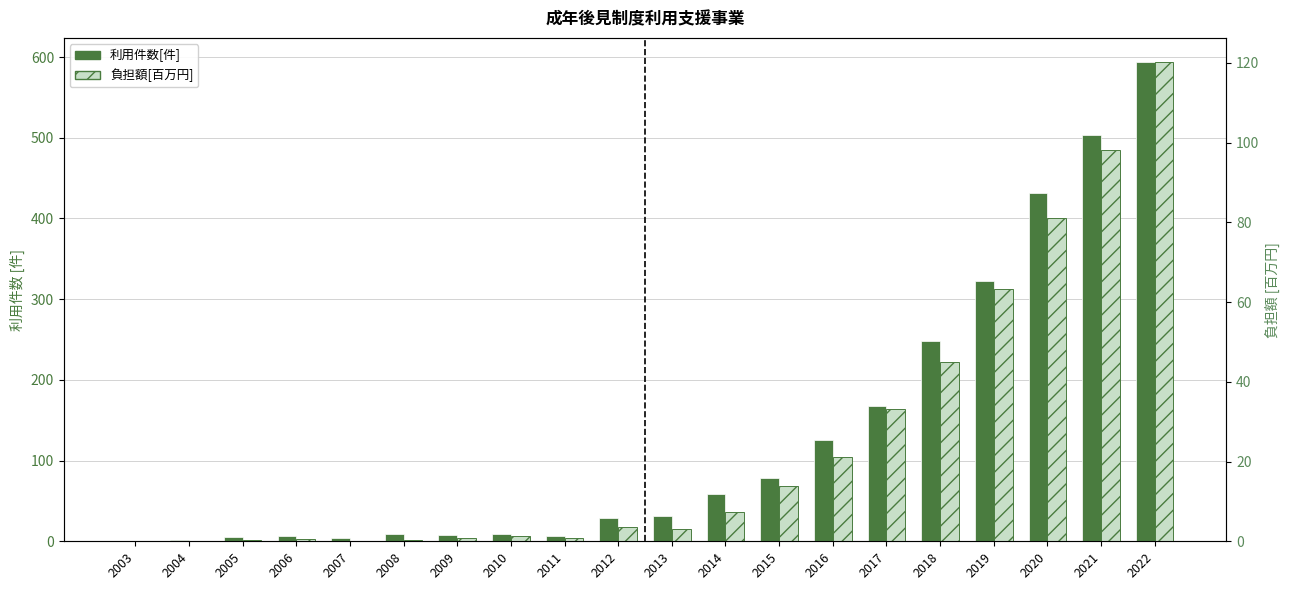

How many categories are shown in the chart?

20